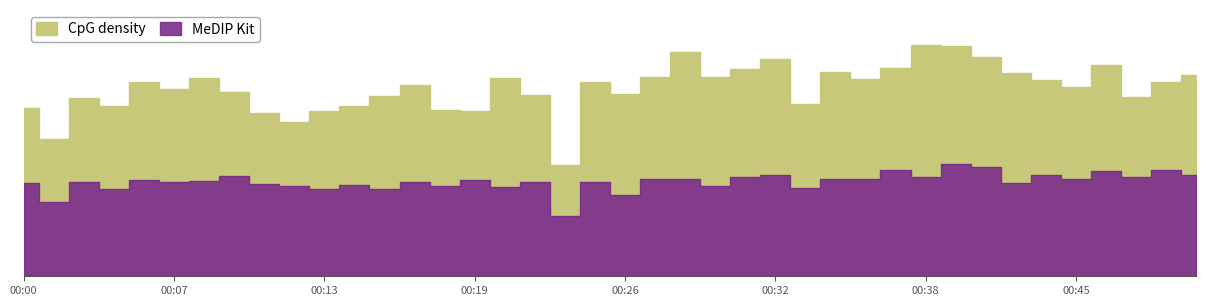

True or false: MeDIP Kit and CpG density cross at least once.

False